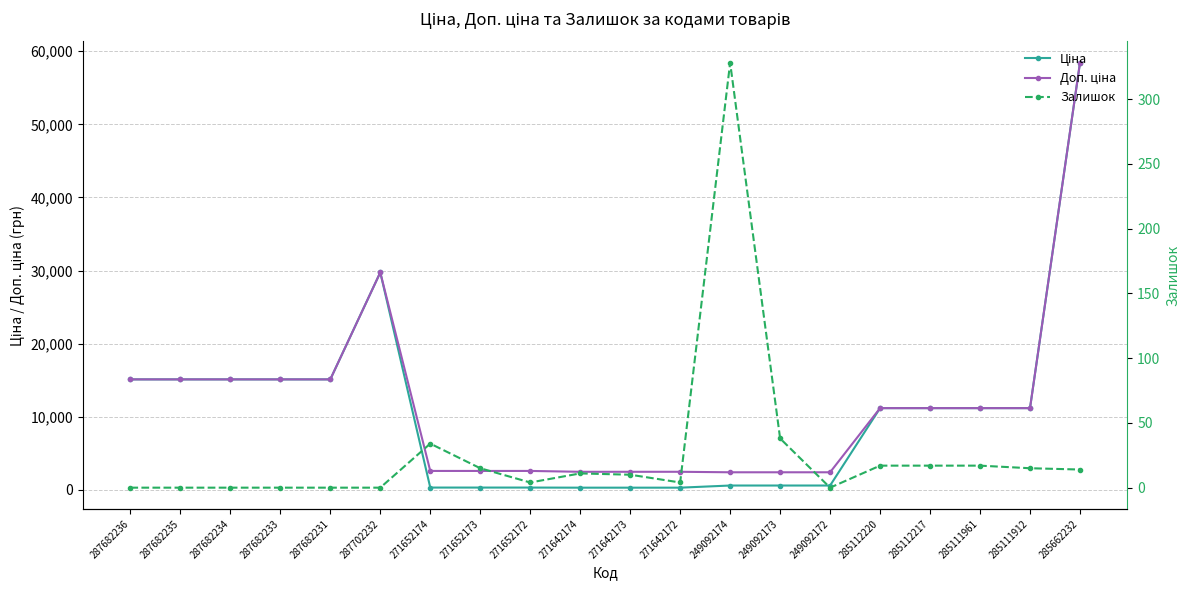

What is the label of the 11th point from the left?

271642173